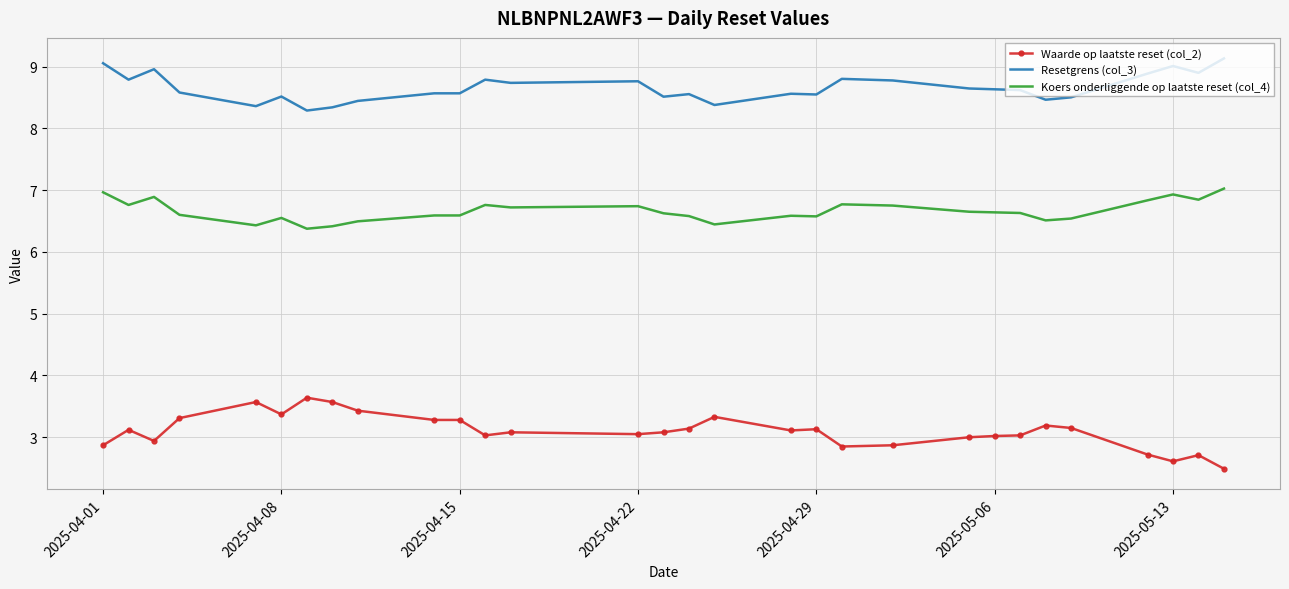

What is the greatest value displayed?

9.1